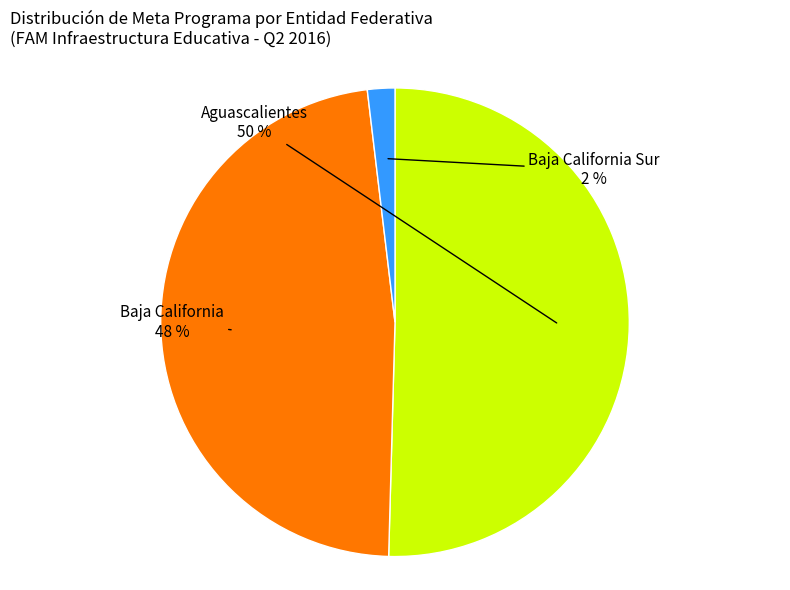

To the nearest percent, what is the average slice percentage?

33%